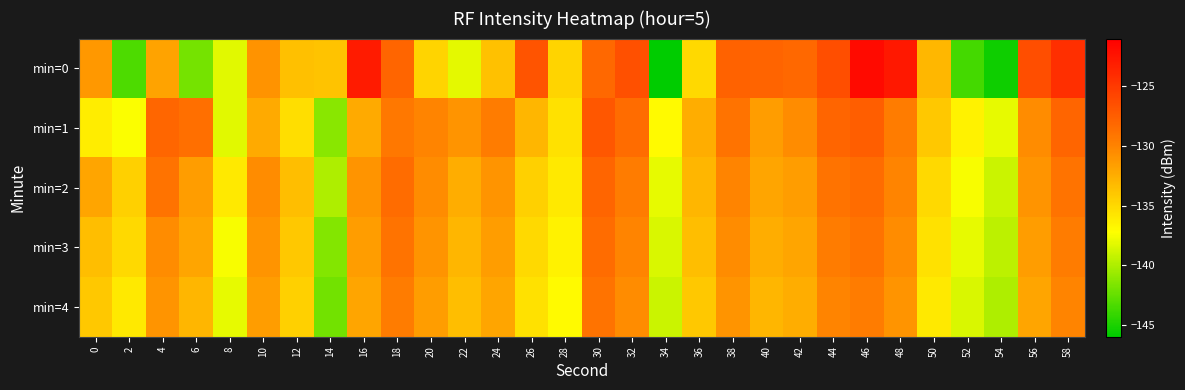

At which category does the chart reach its minimum across all series?

34